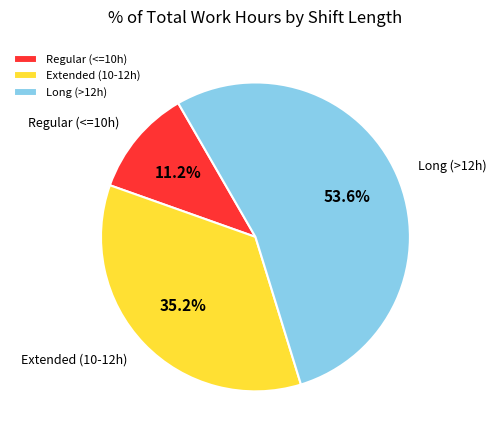

Rank the categories by value from lowest to highest.

Regular (<=10h), Extended (10-12h), Long (>12h)